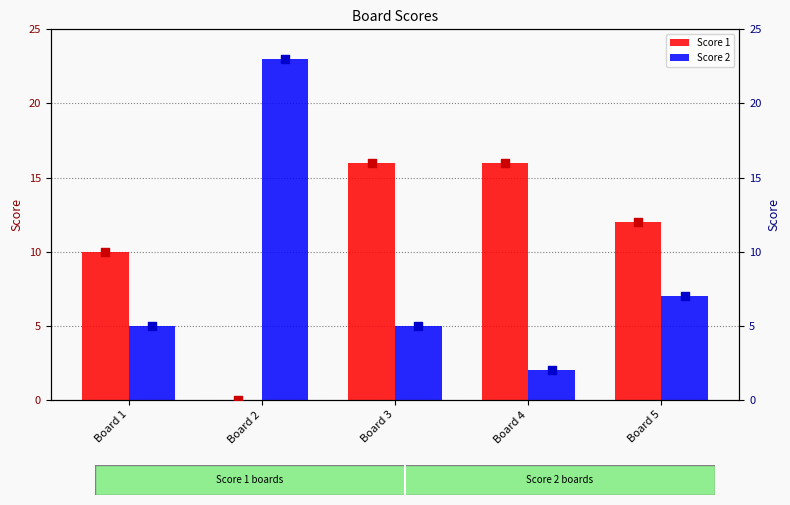

At how many categories does at least one series exceed 19?

1